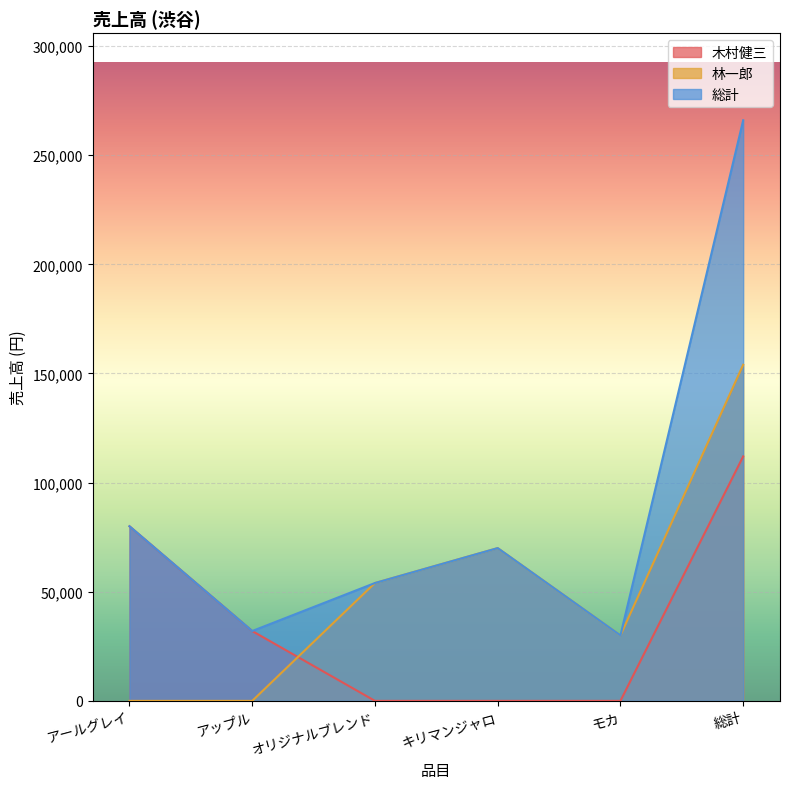

Rank the series by their average value, from lowest to highest.

木村健三, 林一郎, 総計